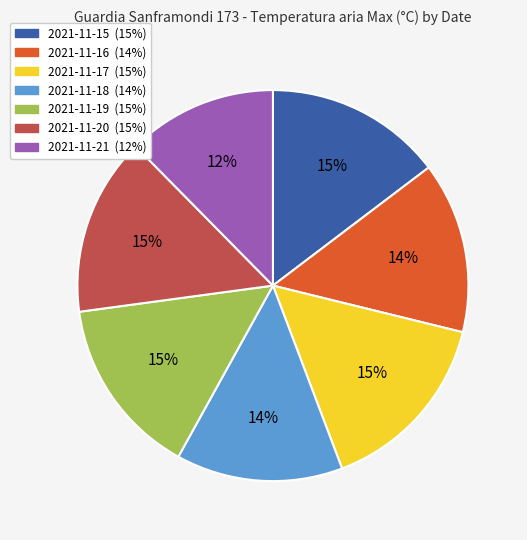

Is the sum of 2021-11-17 and 2021-11-21 greater than half?

No